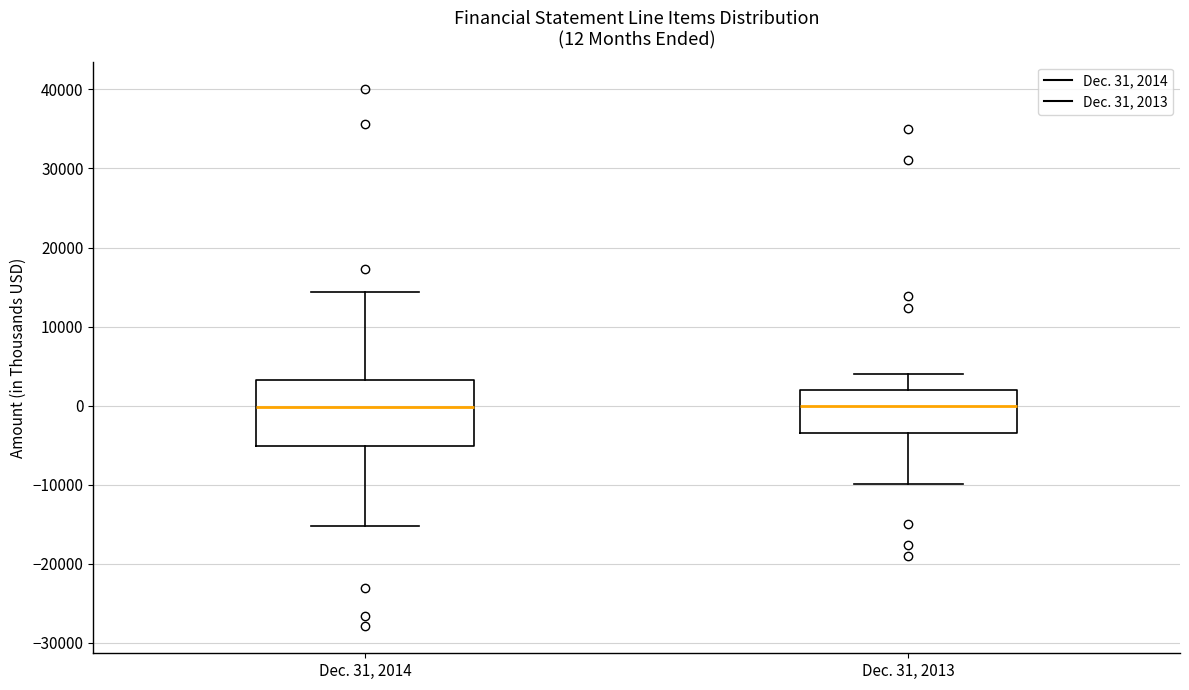

Which box is the tallest, from its lower edge to its upper edge?

Dec. 31, 2014